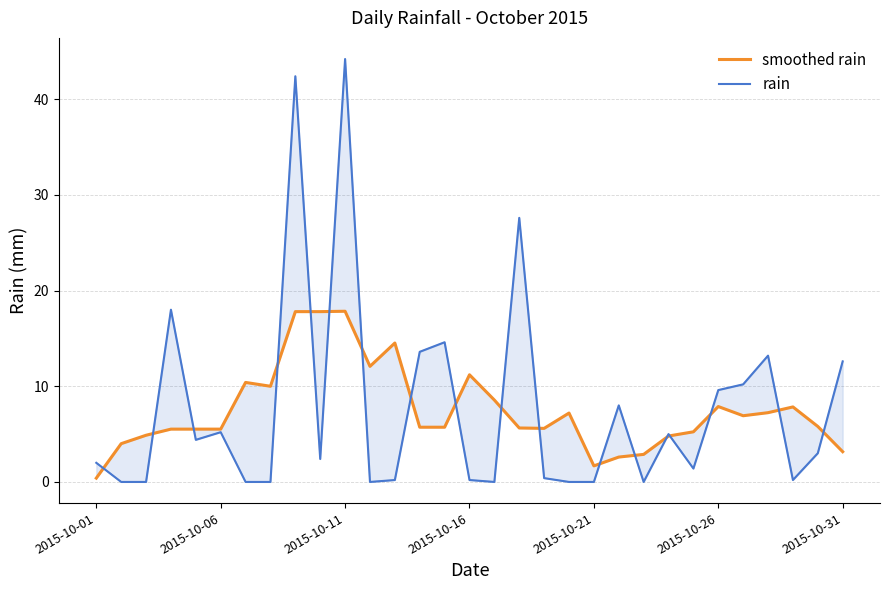

How many interior local valleys does the smoothed rain series have?

5